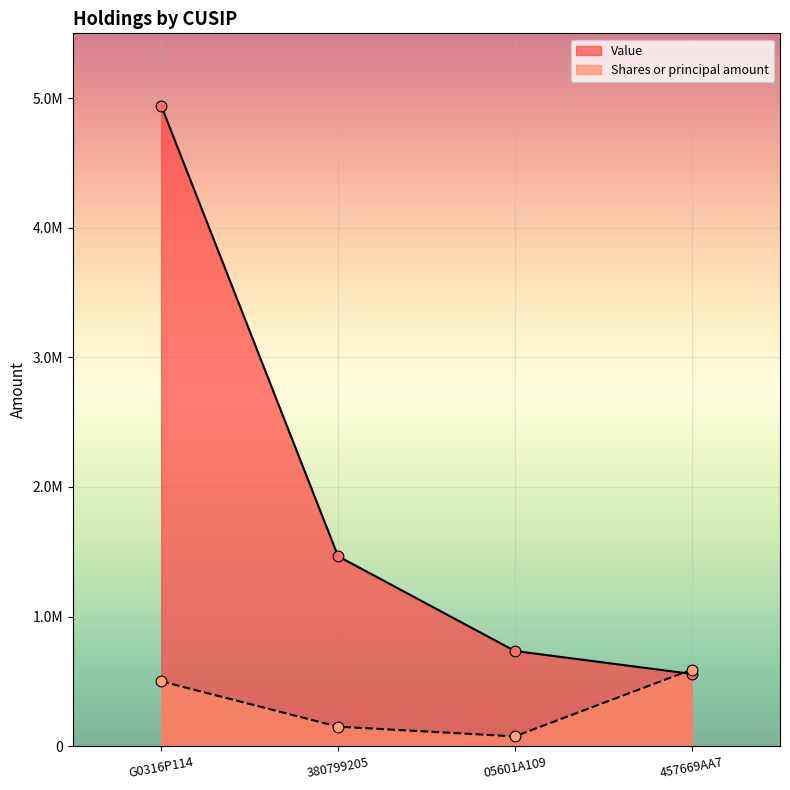

Which series contains the highest Y value?

Value